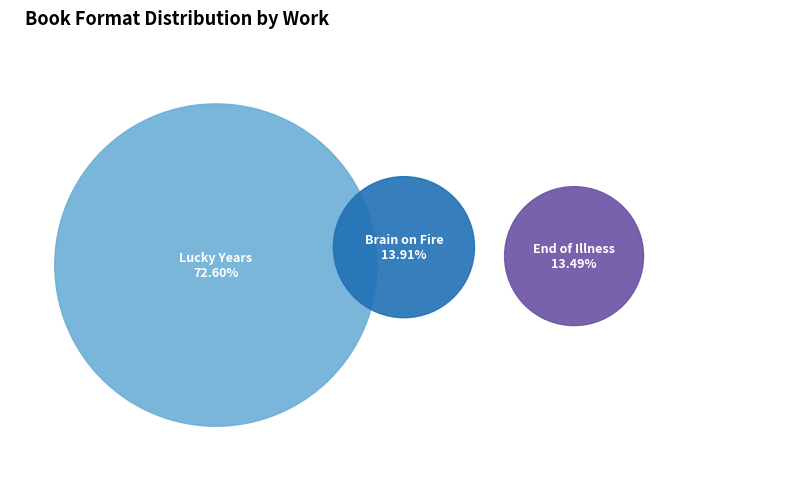

Which slice is the smallest?

End of Illness